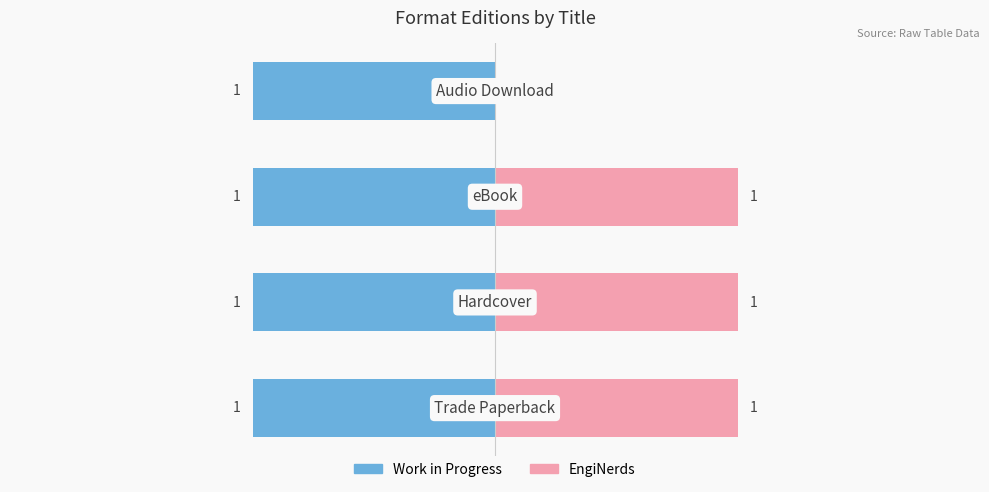

What are all the series names shown in the legend?

Work in Progress, EngiNerds